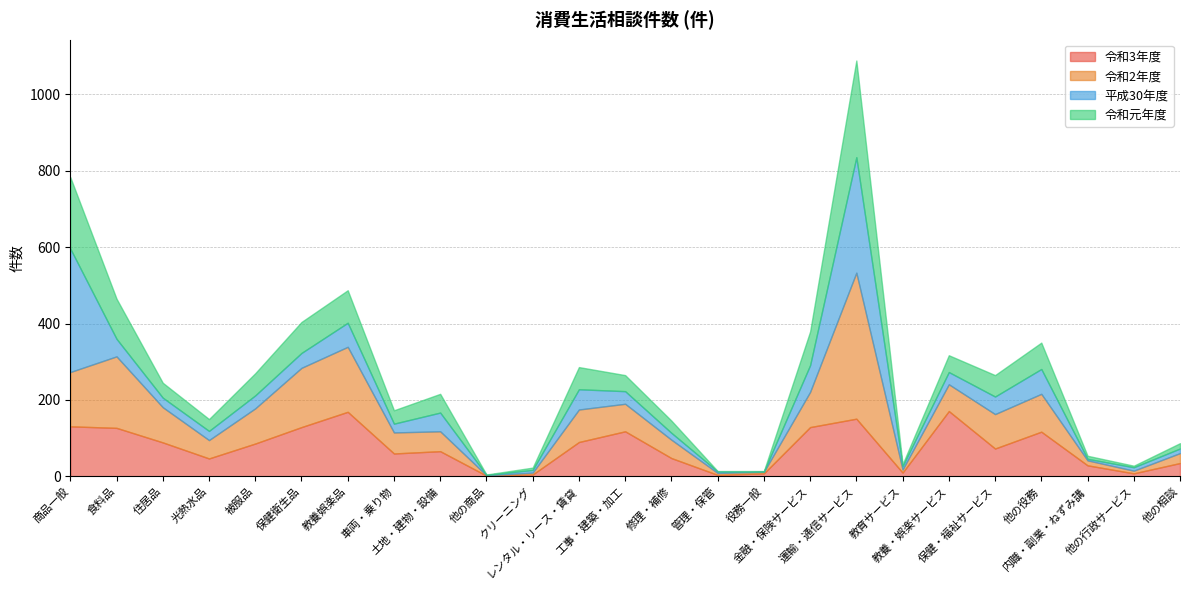

What is the sum of all 令和元年度 values?

1352